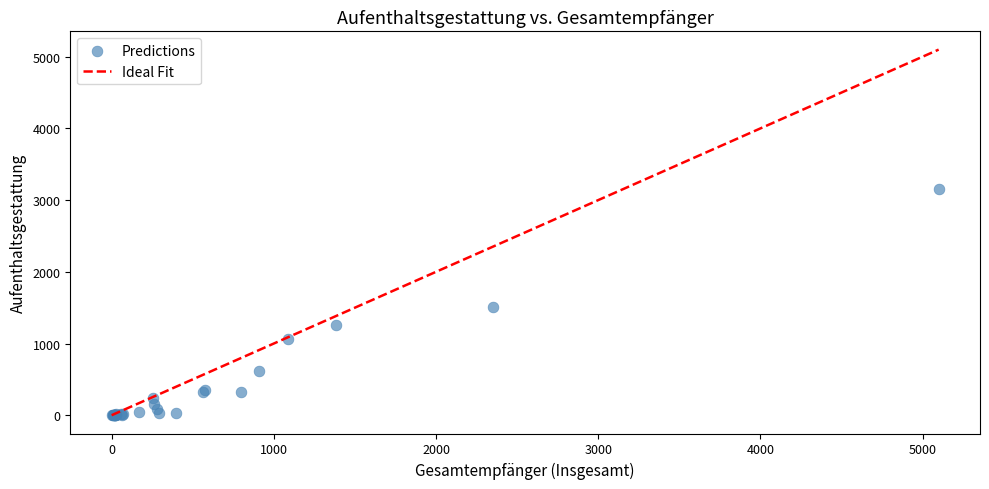

What Y value in the scatter plot is closest to 1575?

1509